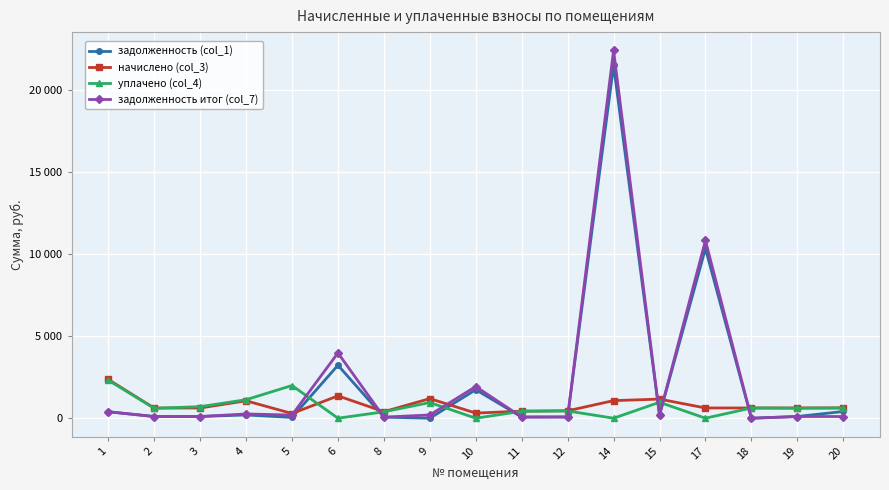

Which series has the widest spread of values?

задолженность итог (col_7)